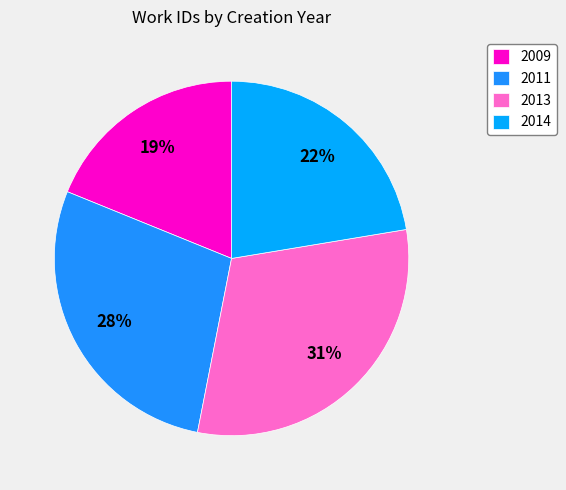

Count the number of slices in the pie.

4